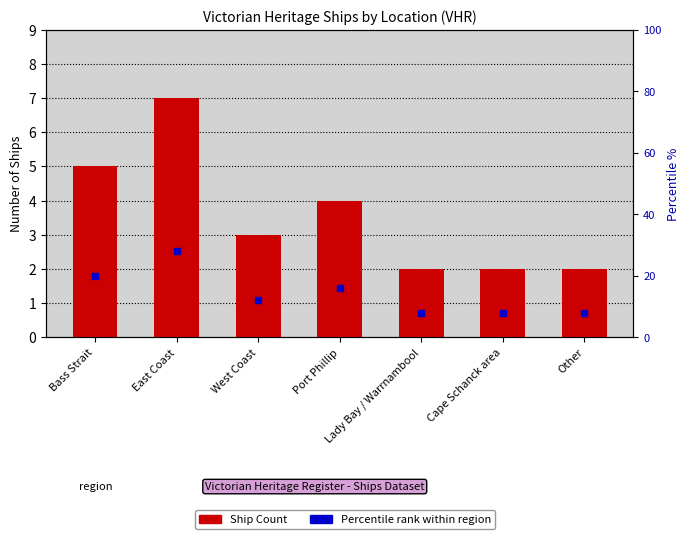

What is the sum of all values?

25